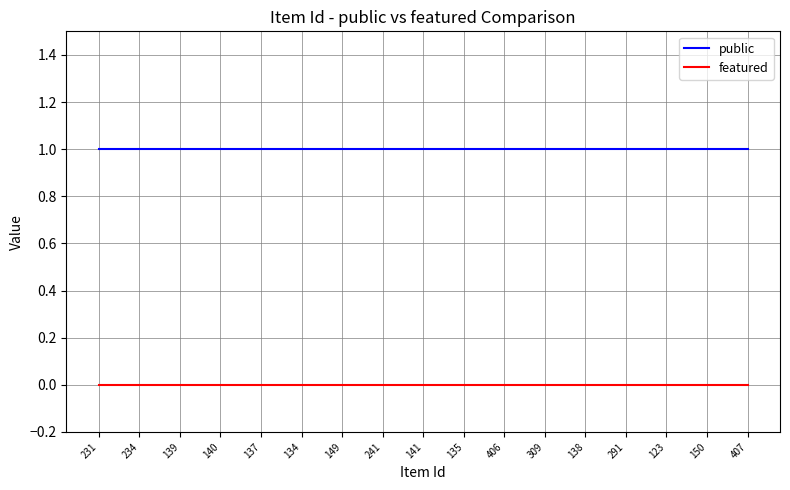

Is the value of public at 407 greater than the value of featured at 231?

Yes